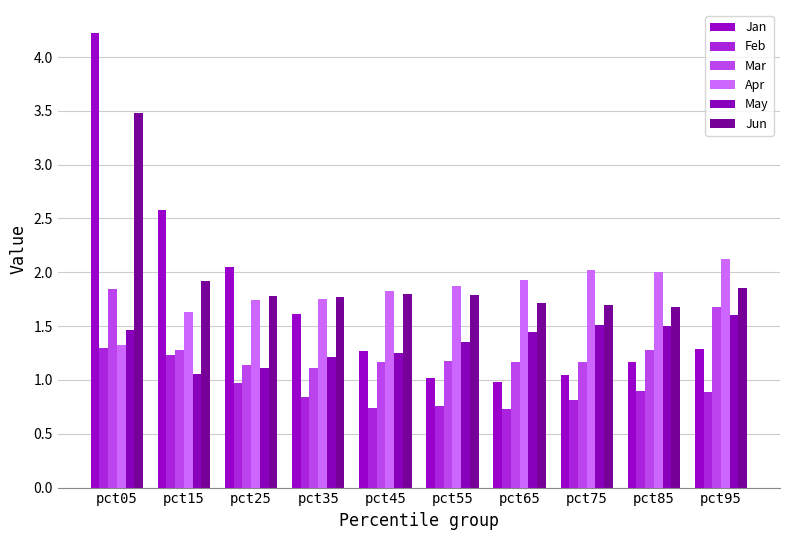

Is it true that Mar equals 1.7 at pct95?

True